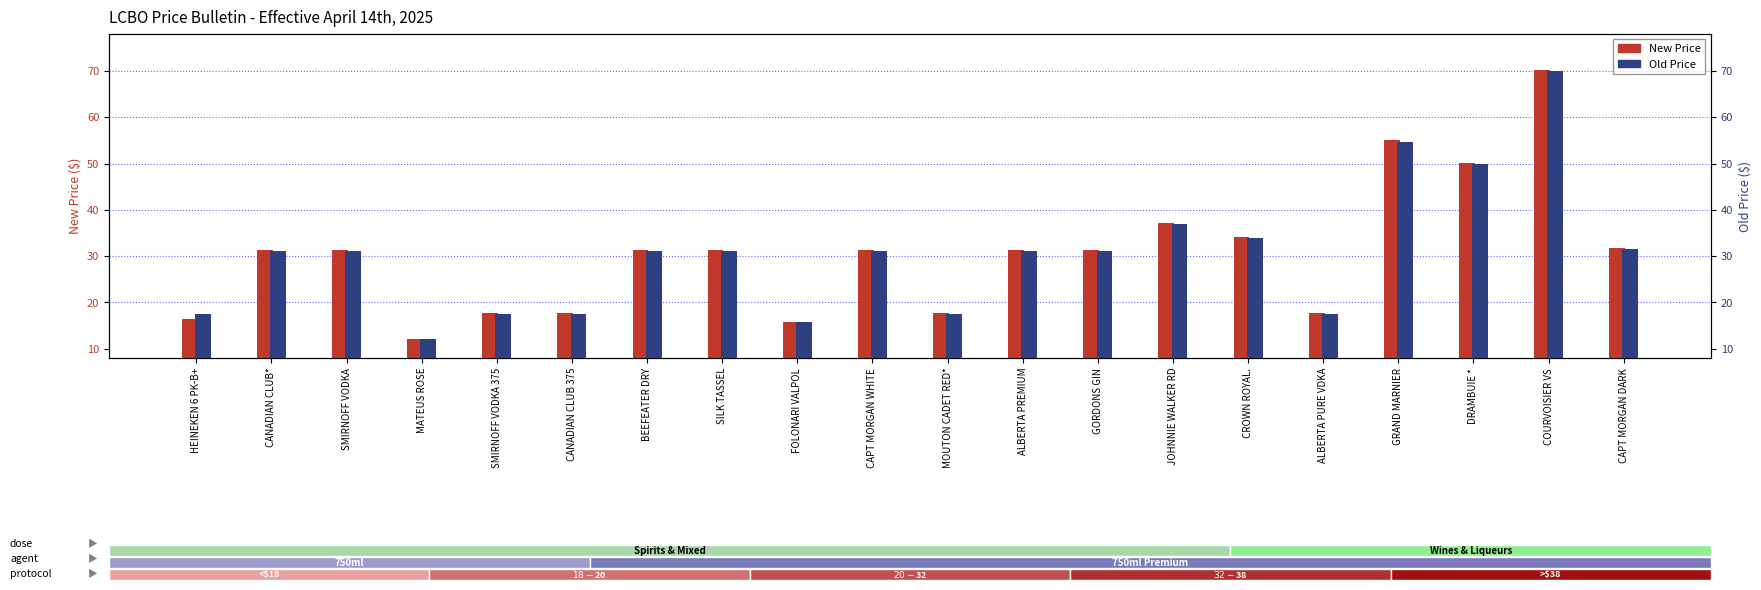

Does the chart contain stacked bars?

No